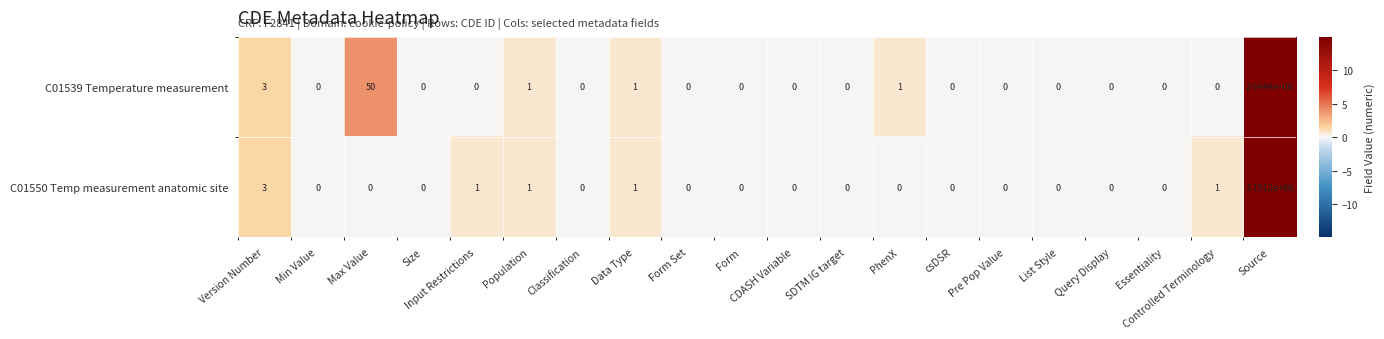

Which series has the largest range (max minus min)?

C01550 Temp measurement anatomic site